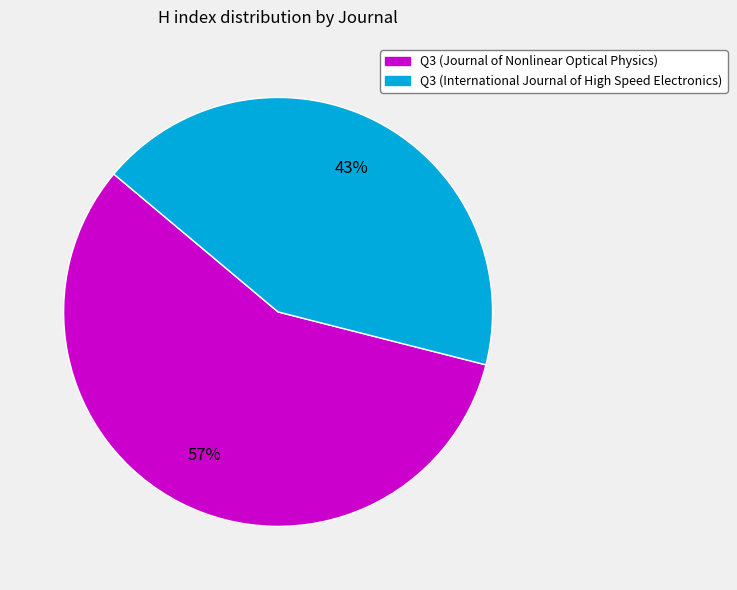

Rank the categories by value from highest to lowest.

Q3 (Journal of Nonlinear Optical Physics), Q3 (International Journal of High Speed Electronics)